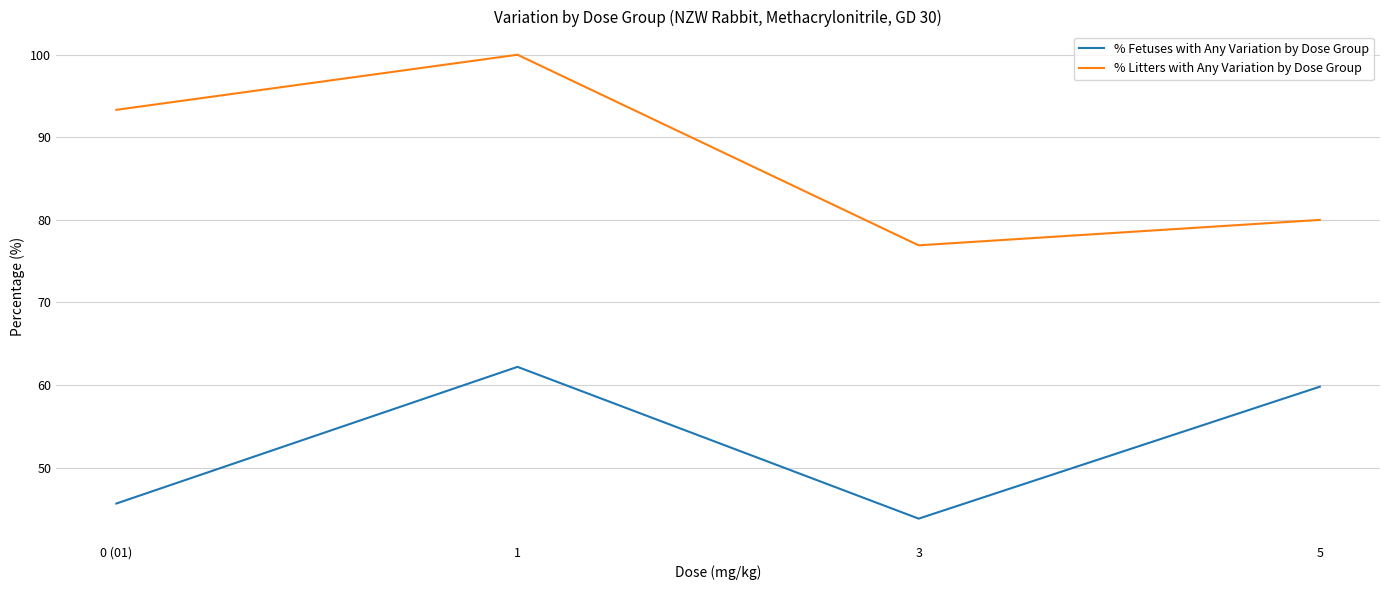

True or false: % Fetuses with Any Variation by Dose Group and % Litters with Any Variation by Dose Group cross at least once.

False